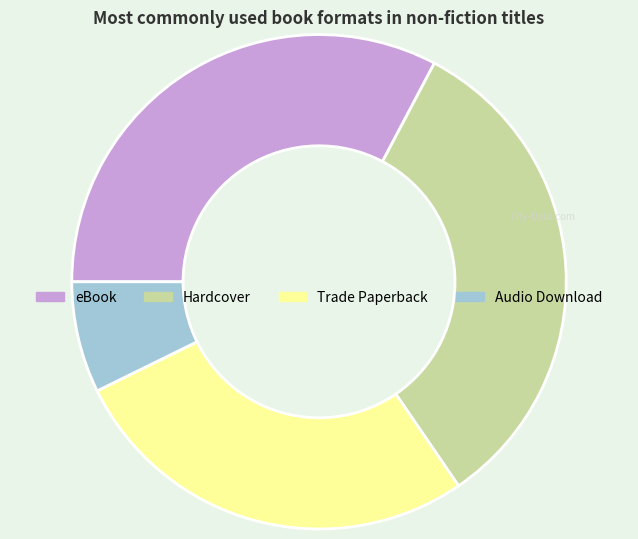

How many slices are in this pie chart?

4